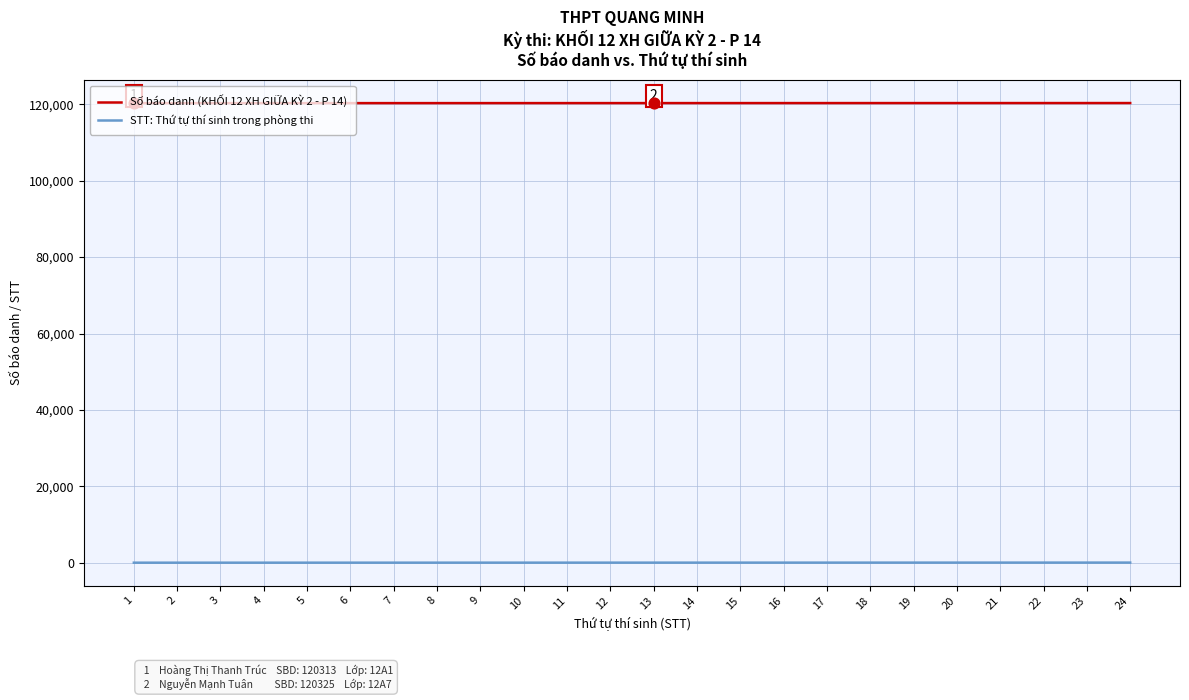

Which series has the largest total across all categories?

Số báo danh (KHỐI 12 XH GIỮA KỲ 2 - P 14)